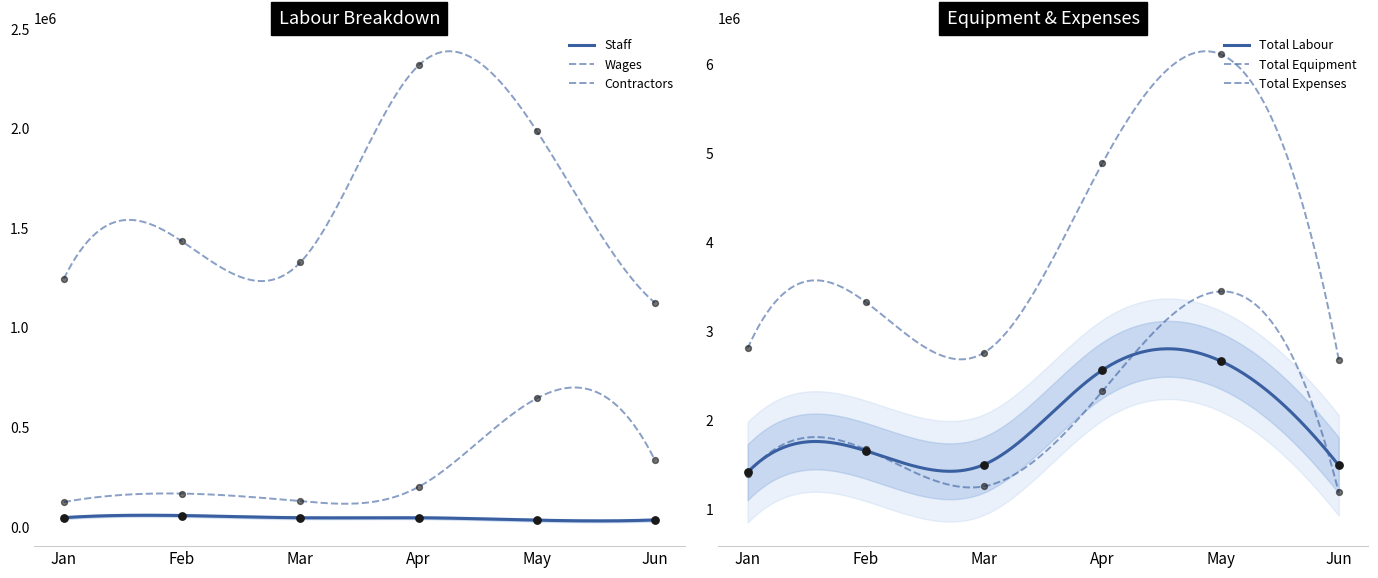

At how many categories does at least one series exceed 5685138?

1